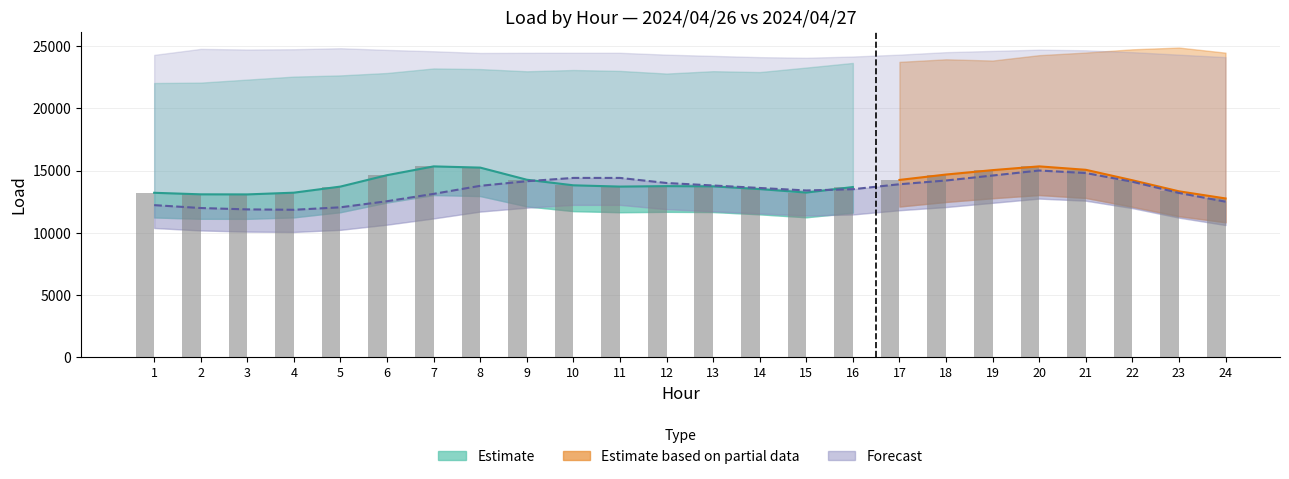

The chart shows a value of 6724 at 18. True or false?

False